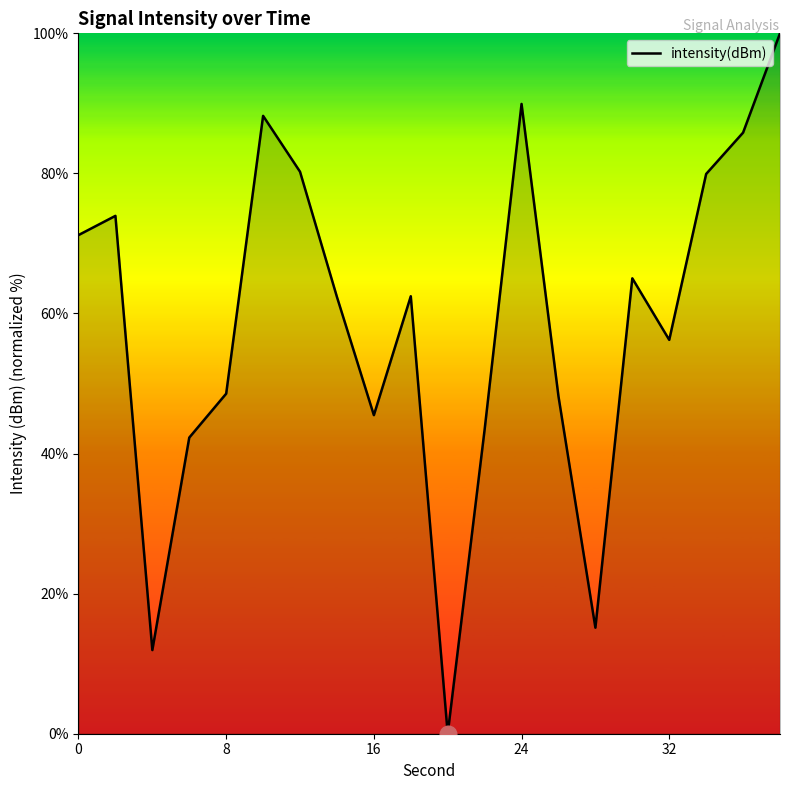

What is the average value?

58.5